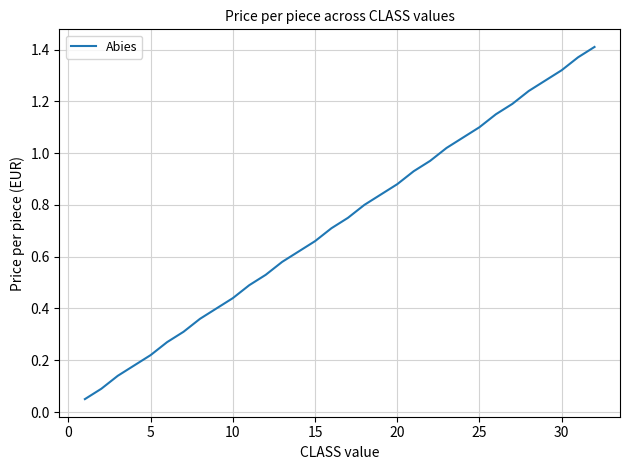

Count the number of categories in the chart.

32